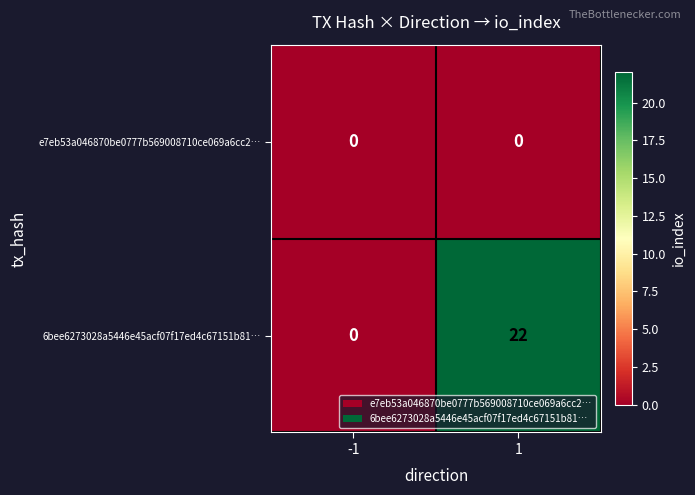

The value of e7eb53a046870be0777b569008710ce069a6cc2… at 1 is 0. True or false?

True